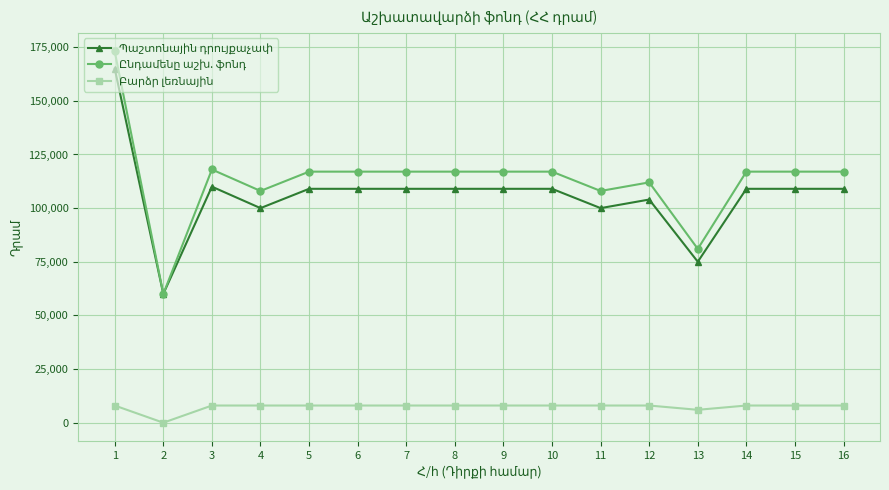

What is the sum of the Ընդամենը աշխ. ֆոնդ values at 2 and 12?

172000